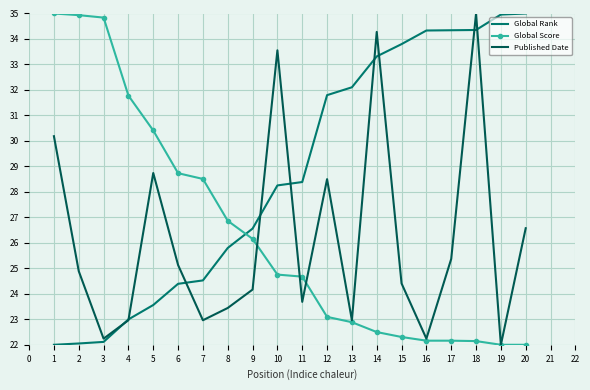

What is the lowest value of the Published Date series?

22.0